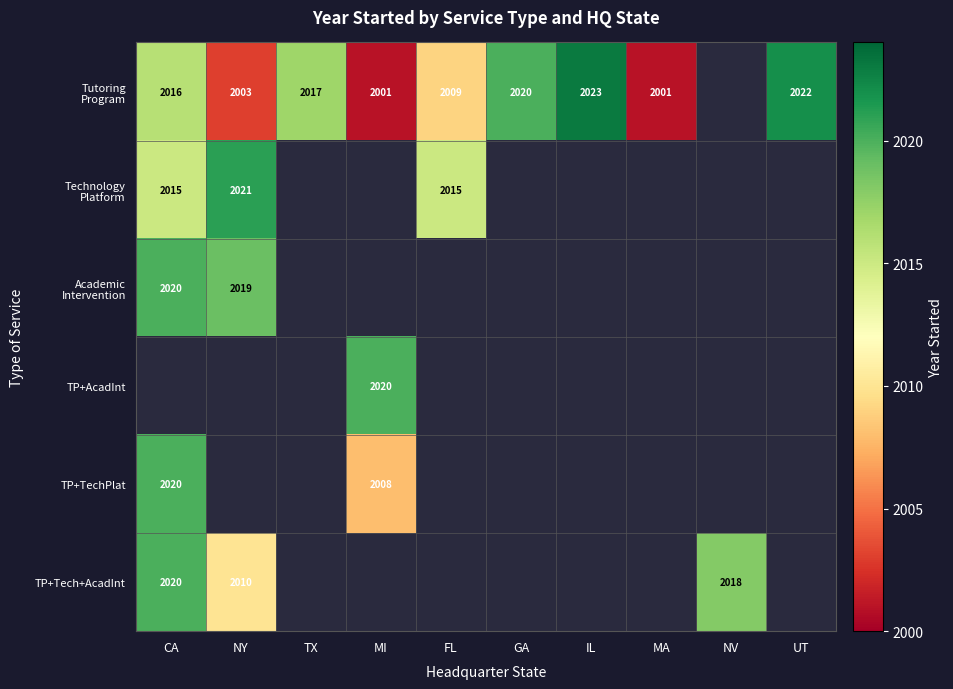

The Tutoring Program series shows 841.5 at UT. True or false?

False